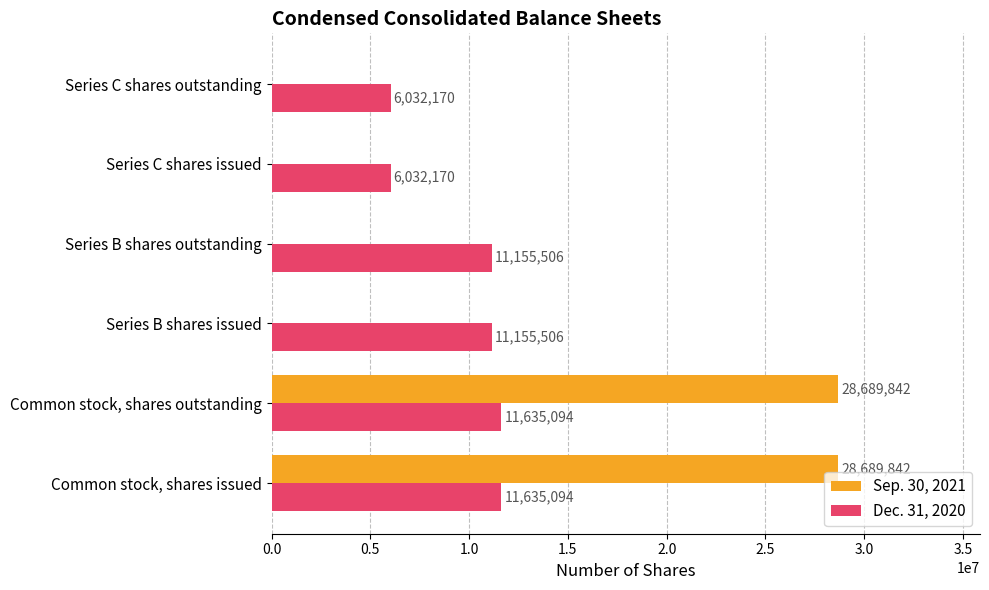

What is the greatest value displayed?

28689842